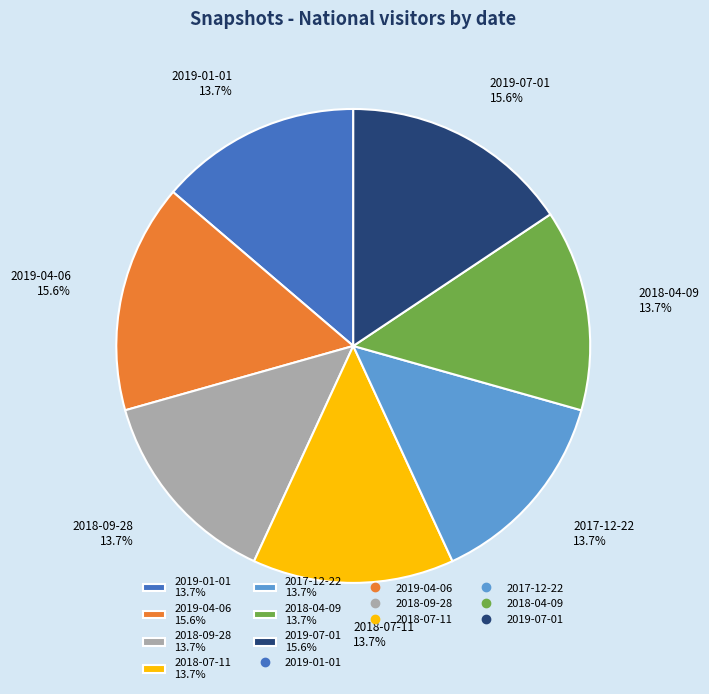

True or false: 2018-07-11 accounts for 14% of the total.

True